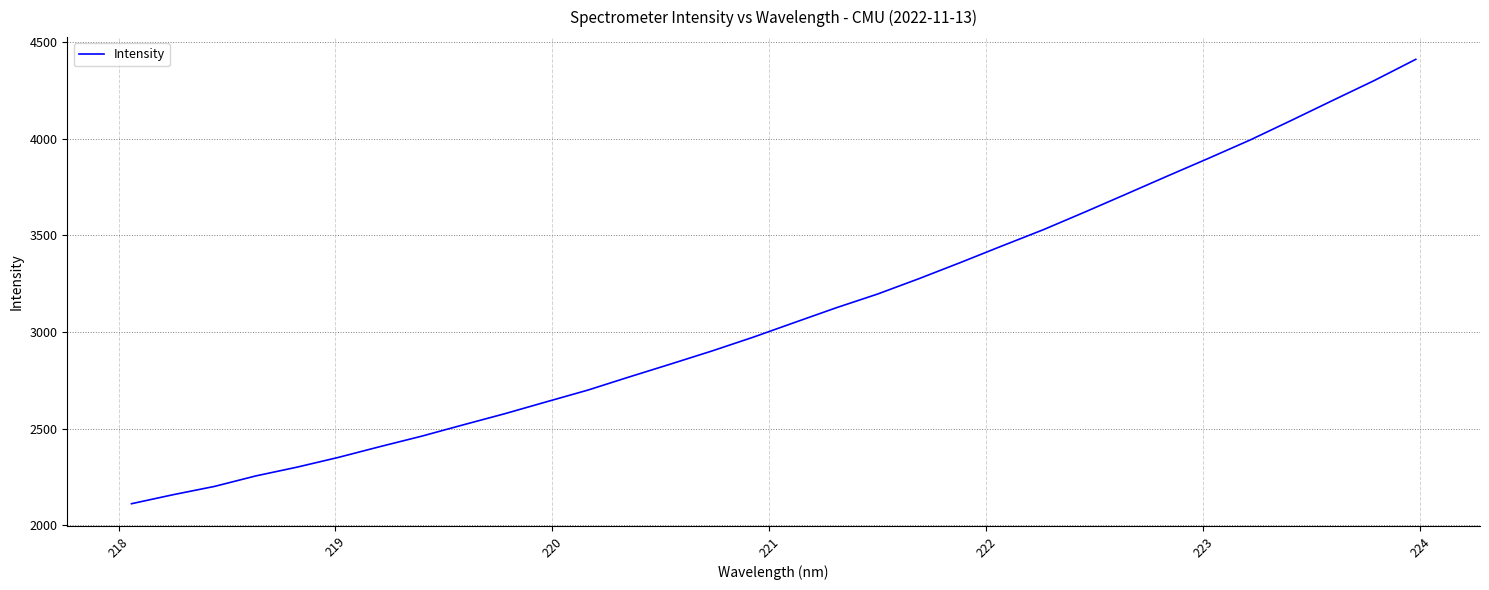

How many values are below 3049?

16